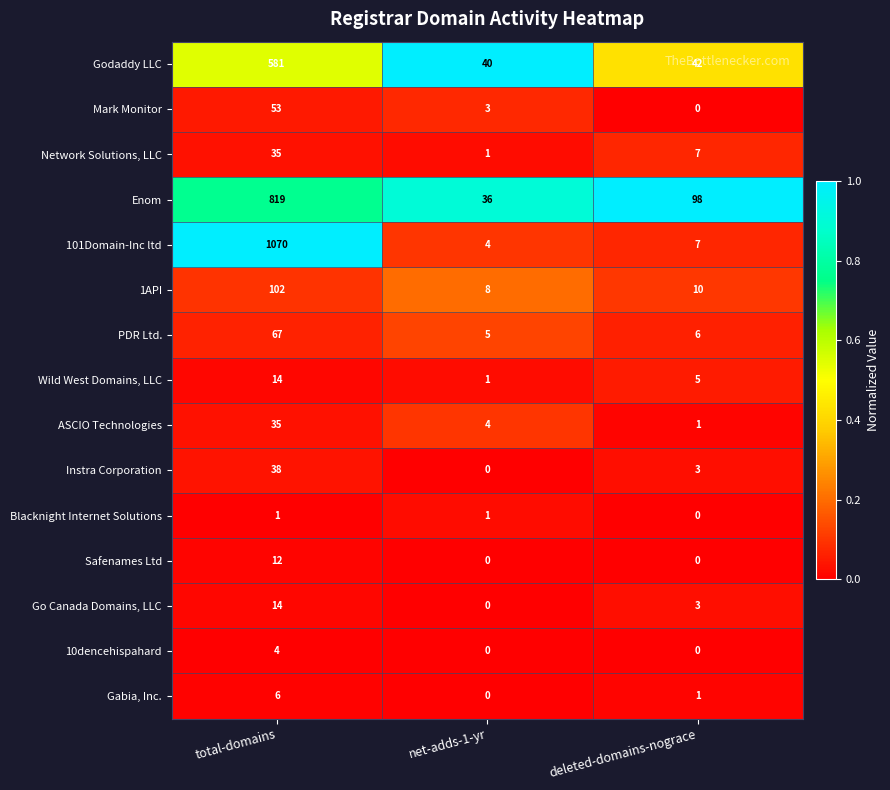

What is the spread (max minus min) of values at net-adds-1-yr?

40